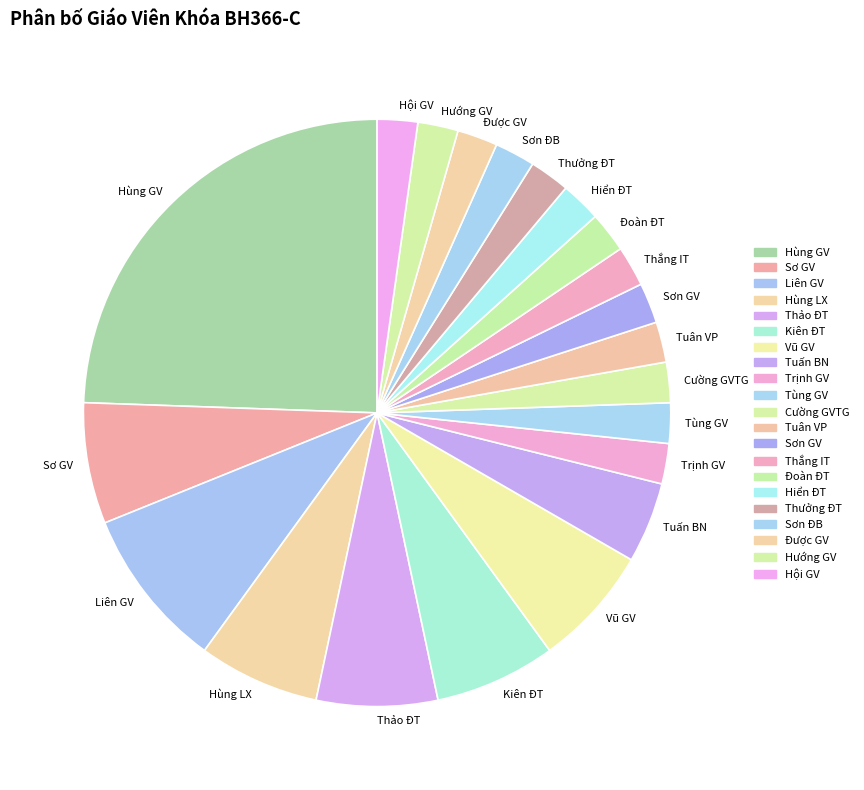

Is there any slice that represents more than half of the pie?

No